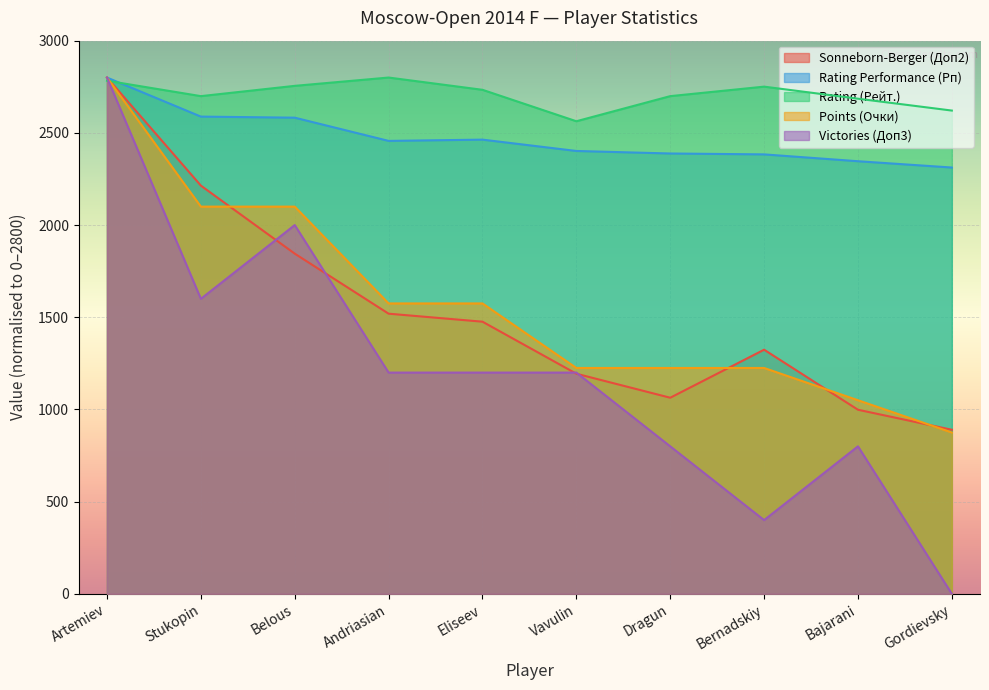

What is the difference between the maximum and minimum values in the Rating (Рейт.) series?

237.0